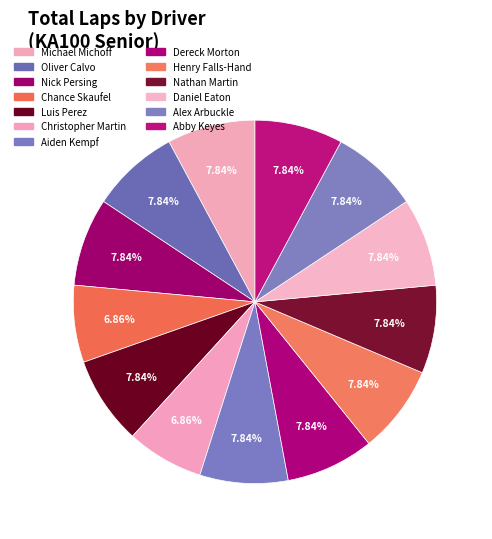

Which slice is the smallest?

Chance Skaufel